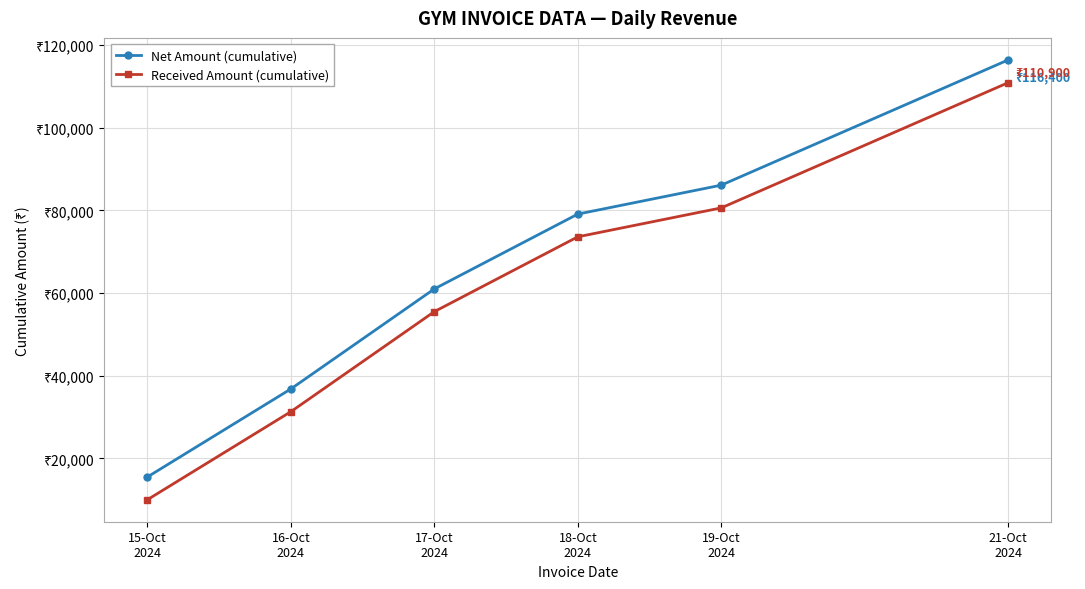

The value of Net Amount (cumulative) at 17-Oct
2024 is 61000. True or false?

True